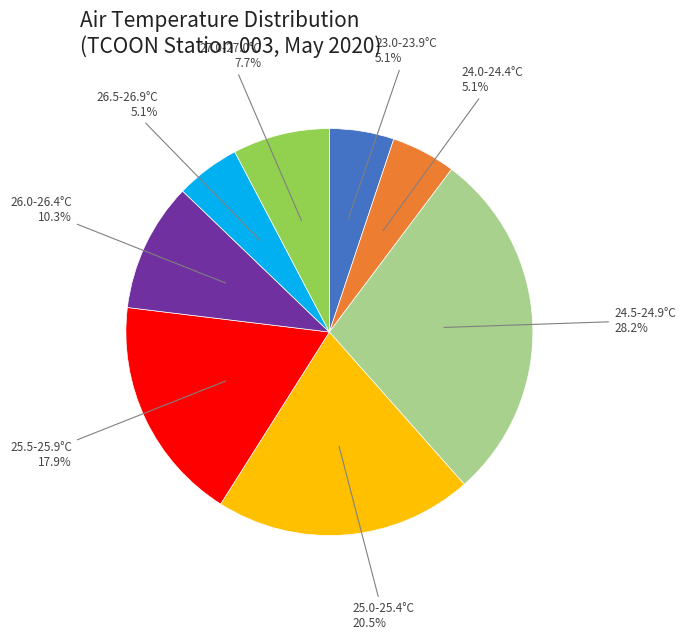

Is there a majority slice in this chart?

No